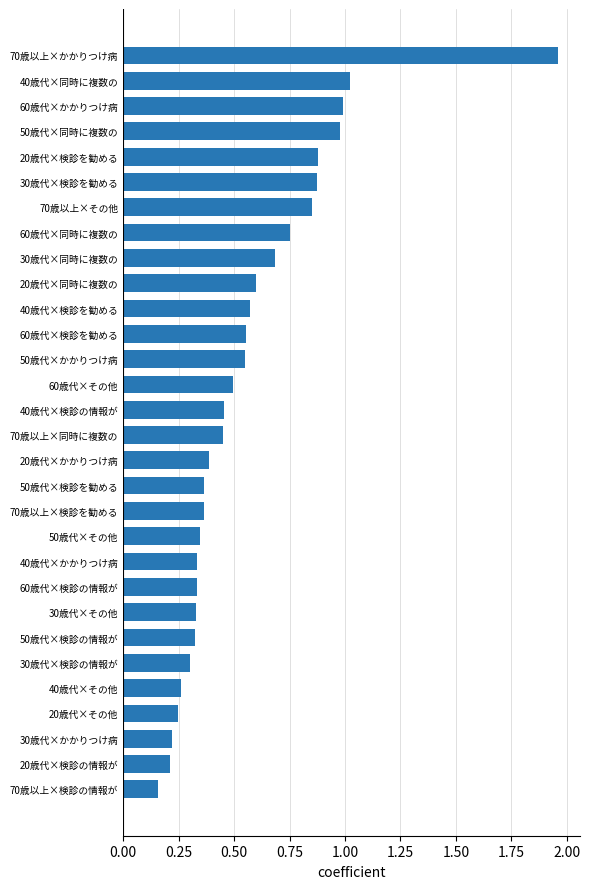

Does the chart contain stacked bars?

No